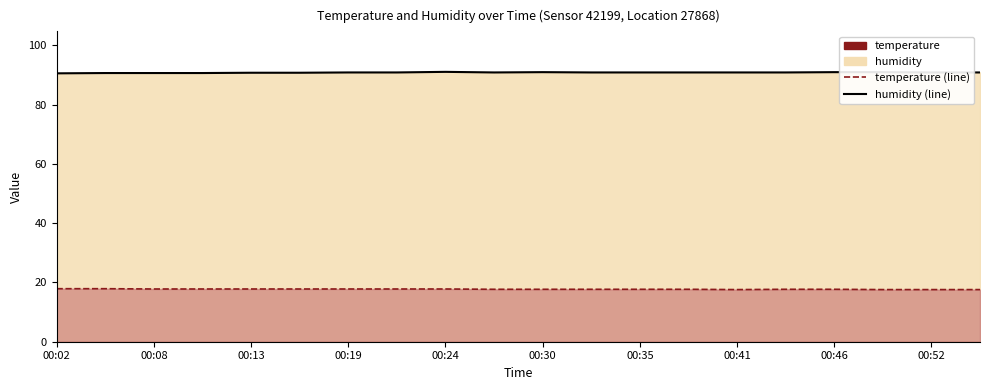

Read the temperature (line) value at 00:30.

17.7